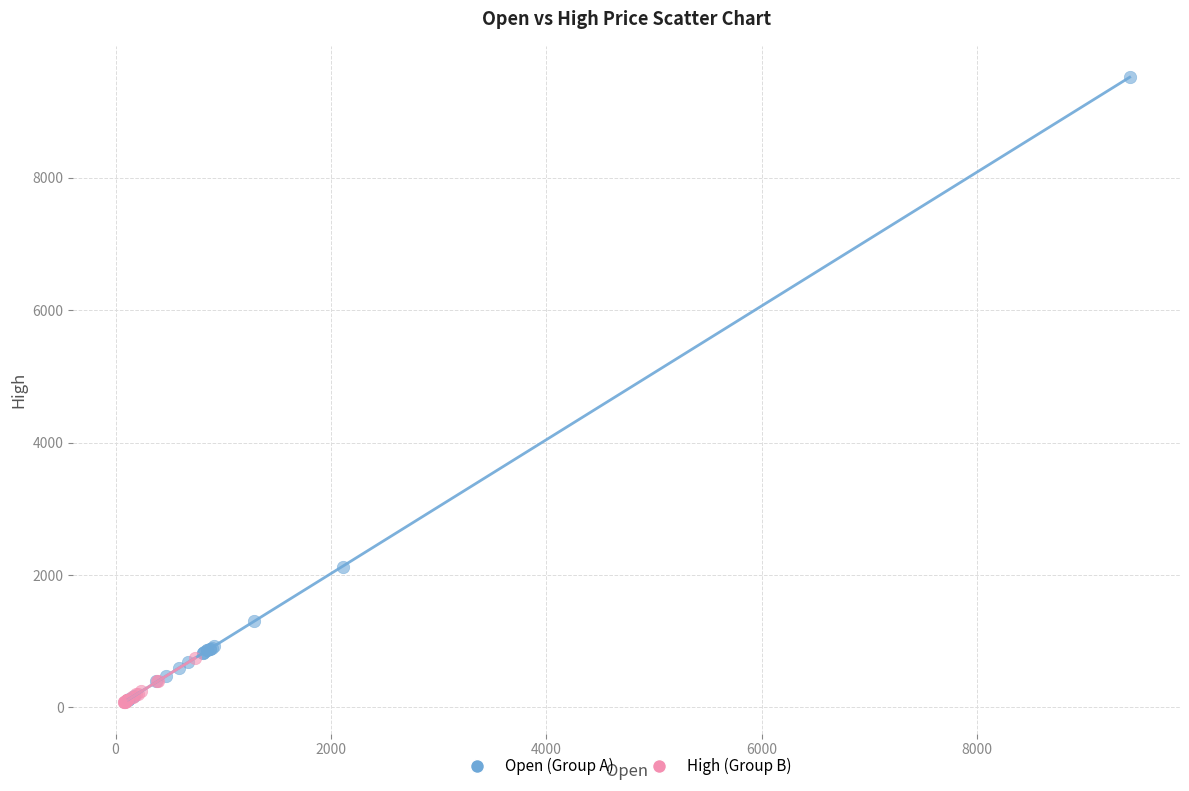

Which series reaches the maximum Y coordinate?

Open (Group A)